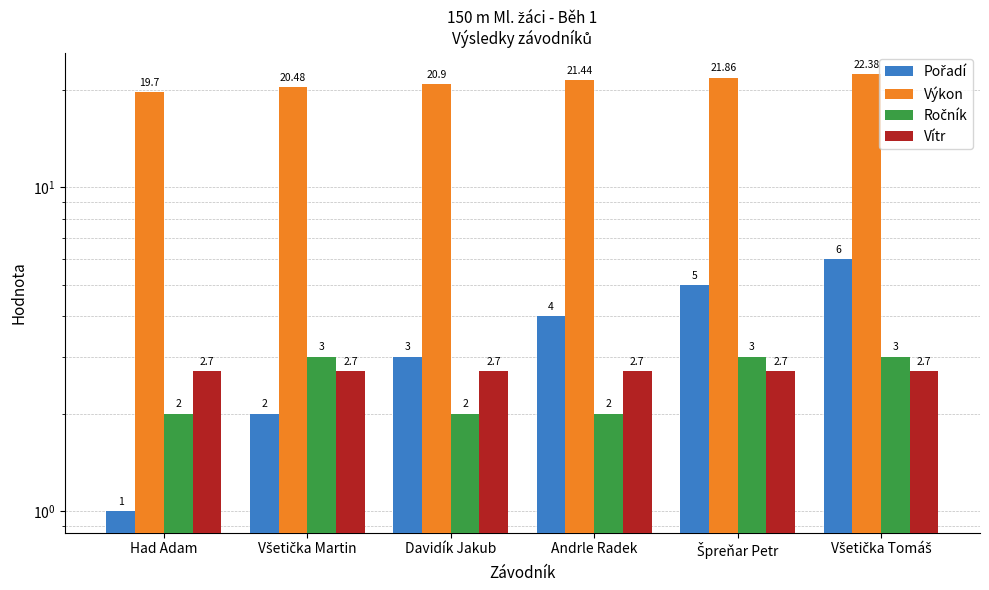

Where is Ročník nearest to the value 2?

Had Adam